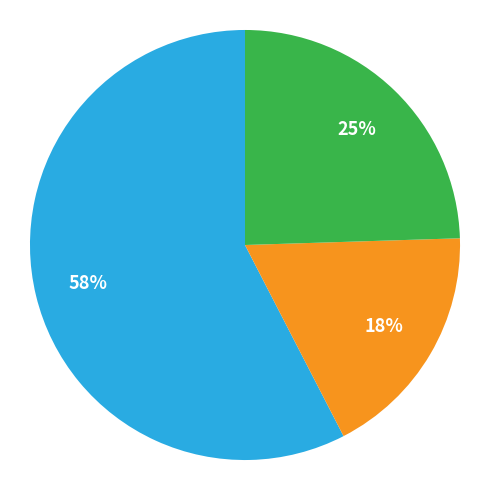

Does any single category account for the majority?

Yes